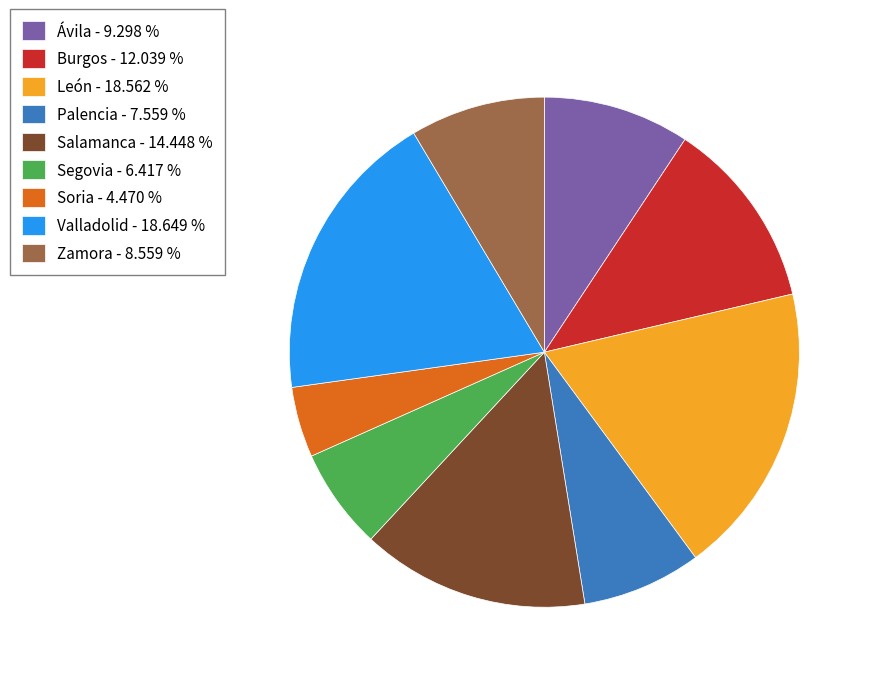

Between Palencia and Valladolid, which is larger?

Valladolid